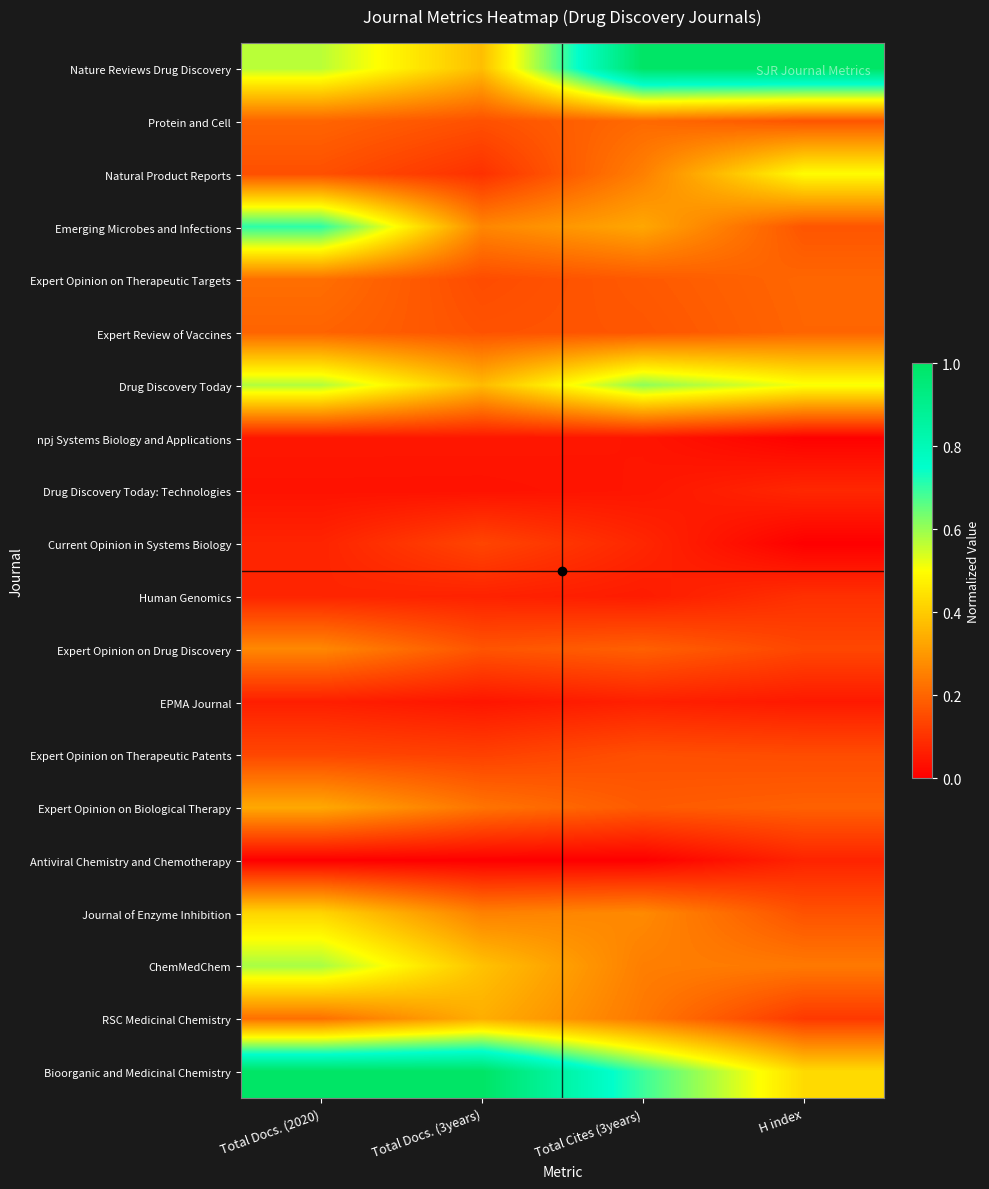

Reading right to left, what are all the values shown in this chart?

Nature Reviews Drug Discovery: H index=1.0	Total Cites (3years)=1.0	Total Docs. (3years)=0.4	Total Docs. (2020)=0.6
Protein and Cell: H index=0.2	Total Cites (3years)=0.2	Total Docs. (3years)=0.2	Total Docs. (2020)=0.2
Natural Product Reports: H index=0.5	Total Cites (3years)=0.3	Total Docs. (3years)=0.1	Total Docs. (2020)=0.2
Emerging Microbes and Infections: H index=0.2	Total Cites (3years)=0.3	Total Docs. (3years)=0.3	Total Docs. (2020)=0.7
Expert Opinion on Therapeutic Targets: H index=0.2	Total Cites (3years)=0.2	Total Docs. (3years)=0.1	Total Docs. (2020)=0.2
Expert Review of Vaccines: H index=0.2	Total Cites (3years)=0.2	Total Docs. (3years)=0.2	Total Docs. (2020)=0.2
Drug Discovery Today: H index=0.5	Total Cites (3years)=0.6	Total Docs. (3years)=0.4	Total Docs. (2020)=0.6
npj Systems Biology and Applications: H index=0.0	Total Cites (3years)=0.0	Total Docs. (3years)=0.0	Total Docs. (2020)=0.0
Drug Discovery Today: Technologies: H index=0.1	Total Cites (3years)=0.0	Total Docs. (3years)=0.0	Total Docs. (2020)=0.0
Current Opinion in Systems Biology: H index=0.0	Total Cites (3years)=0.1	Total Docs. (3years)=0.1	Total Docs. (2020)=0.1
Human Genomics: H index=0.1	Total Cites (3years)=0.1	Total Docs. (3years)=0.1	Total Docs. (2020)=0.1
Expert Opinion on Drug Discovery: H index=0.1	Total Cites (3years)=0.2	Total Docs. (3years)=0.2	Total Docs. (2020)=0.3
EPMA Journal: H index=0.1	Total Cites (3years)=0.1	Total Docs. (3years)=0.0	Total Docs. (2020)=0.1
Expert Opinion on Therapeutic Patents: H index=0.2	Total Cites (3years)=0.2	Total Docs. (3years)=0.1	Total Docs. (2020)=0.1
Expert Opinion on Biological Therapy: H index=0.2	Total Cites (3years)=0.2	Total Docs. (3years)=0.2	Total Docs. (2020)=0.3
Antiviral Chemistry and Chemotherapy: H index=0.1	Total Cites (3years)=0.0	Total Docs. (3years)=0.0	Total Docs. (2020)=0.0
Journal of Enzyme Inhibition: H index=0.2	Total Cites (3years)=0.3	Total Docs. (3years)=0.3	Total Docs. (2020)=0.4
ChemMedChem: H index=0.2	Total Cites (3years)=0.2	Total Docs. (3years)=0.4	Total Docs. (2020)=0.6
RSC Medicinal Chemistry: H index=0.1	Total Cites (3years)=0.2	Total Docs. (3years)=0.3	Total Docs. (2020)=0.2
Bioorganic and Medicinal Chemistry: H index=0.4	Total Cites (3years)=0.7	Total Docs. (3years)=1.0	Total Docs. (2020)=1.0